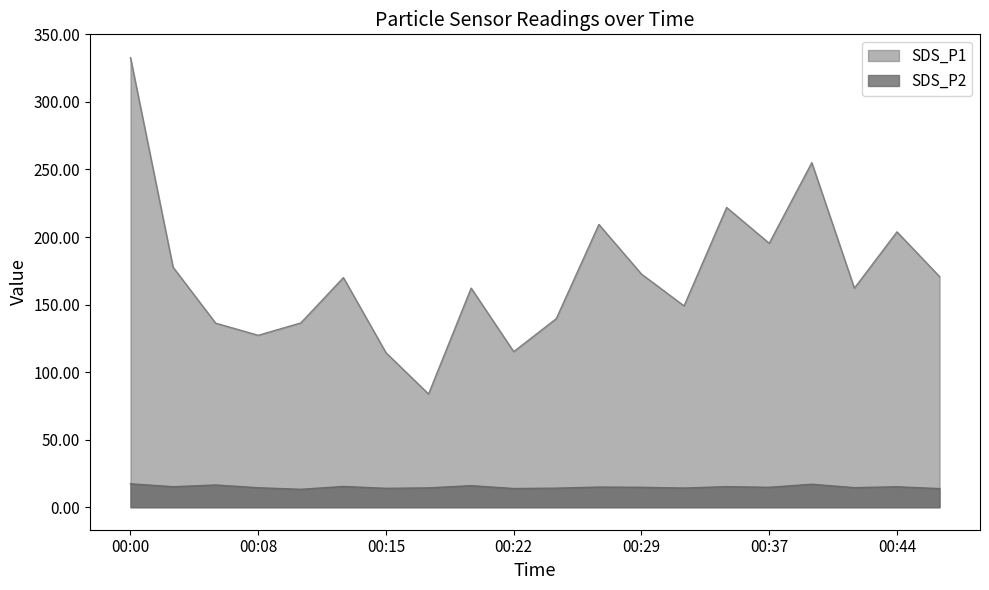

Rank the categories by SDS_P2 value from lowest to highest.

00:10, 00:47, 00:22, 00:15, 00:25, 00:32, 00:17, 00:08, 00:42, 00:29, 00:37, 00:27, 00:44, 00:03, 00:34, 00:12, 00:20, 00:05, 00:39, 00:00